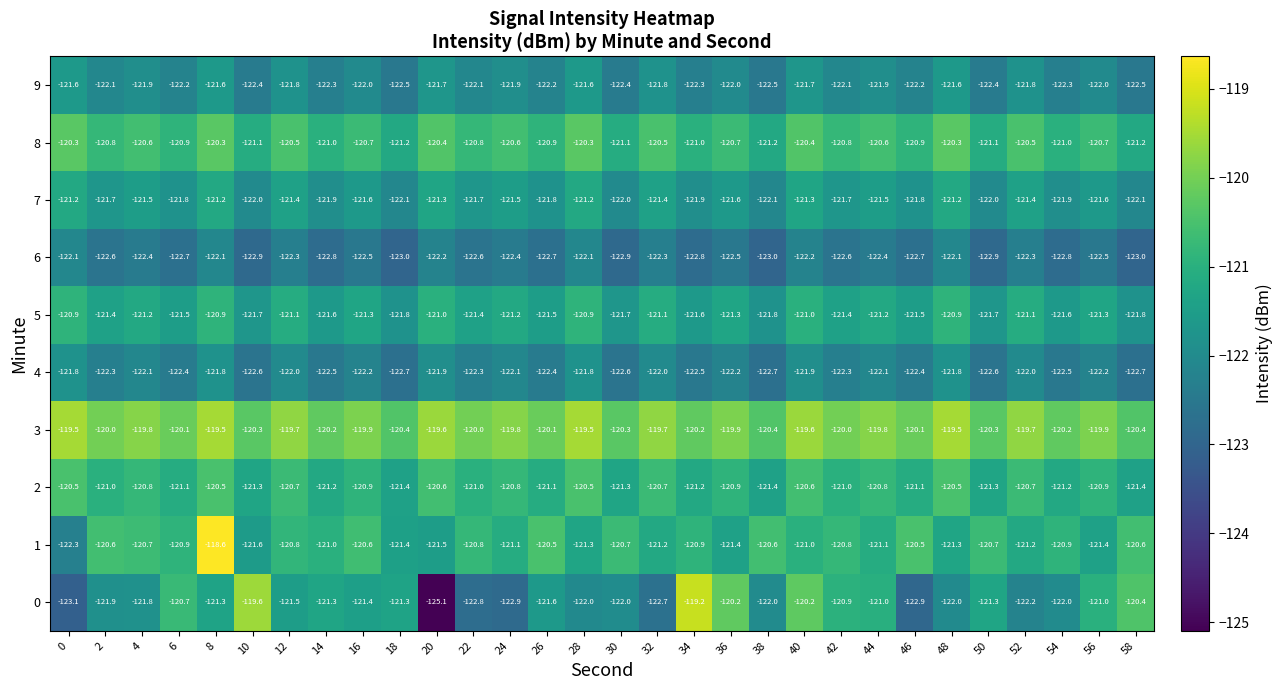

At which category does the chart reach its minimum across all series?

20